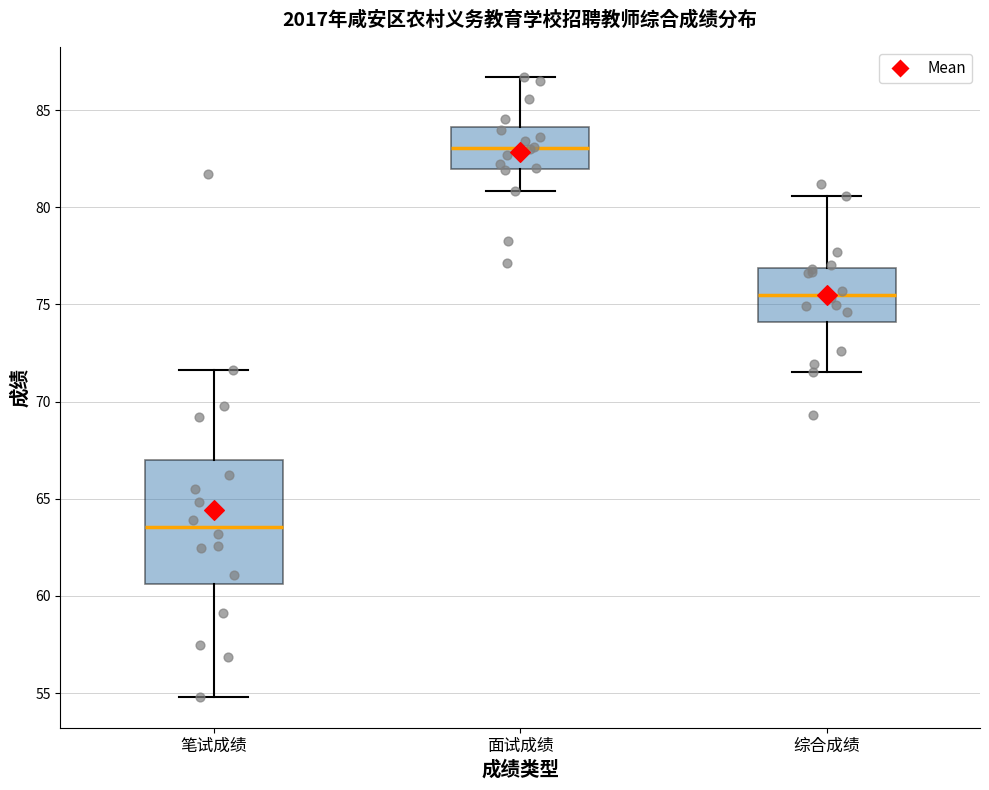

Reading left to right, transcribe this box plot: for each box, give where its median line is, the range the box spans, and where its two whiskers end, as read against the y-axis. The values are not printed on the chart, so give them approximately, as read against the axis.

笔试成绩: median 63.5, box 60.5 to 67.0, whiskers 55.0 to 71.5
面试成绩: median 83.0, box 82.0 to 84.0, whiskers 81.0 to 86.5
综合成绩: median 75.5, box 74.0 to 77.0, whiskers 71.5 to 80.5